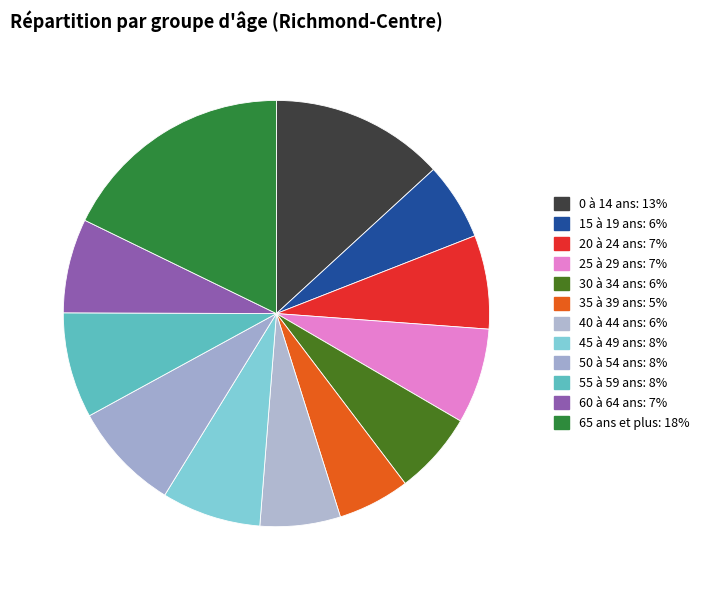

Which slice is the smallest?

35 à 39 ans